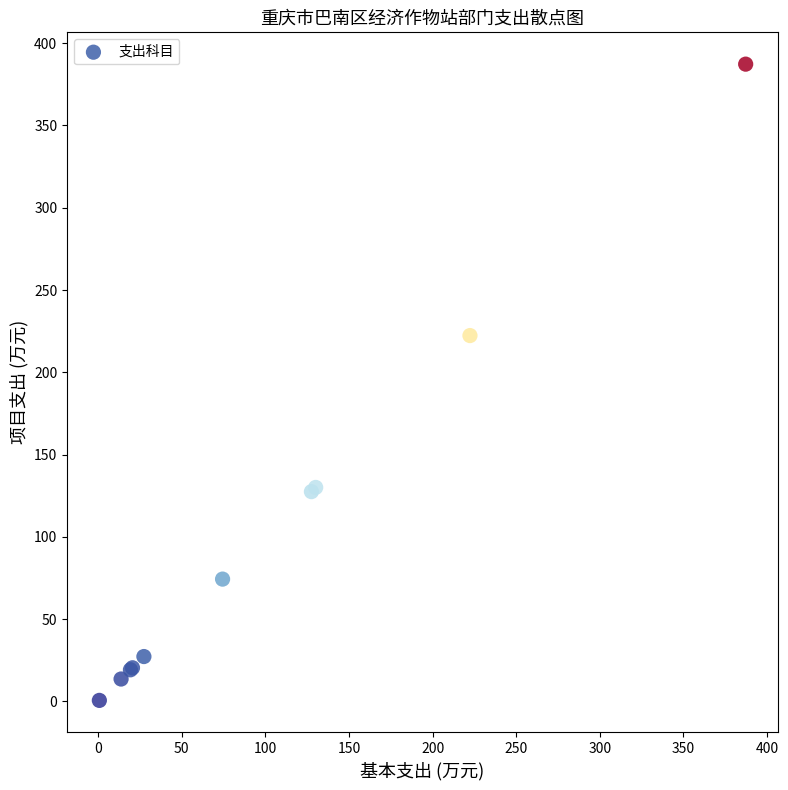

What Y value in the scatter plot is closest to 193?

222.3